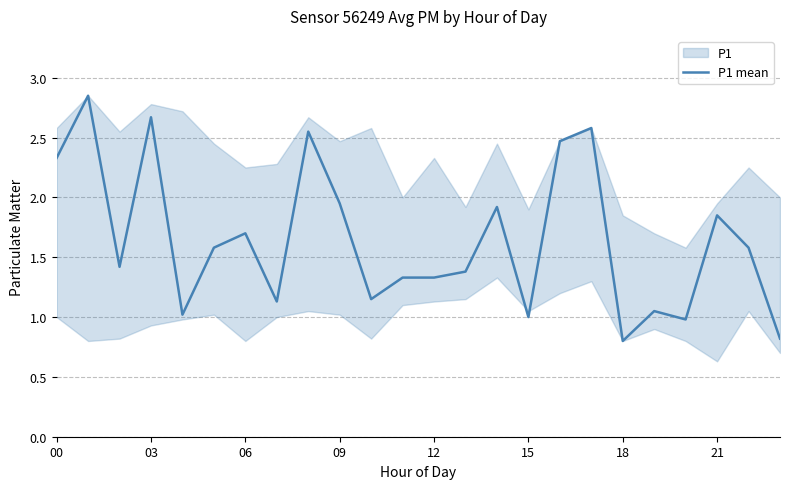

How many interior local peaks (higher than both neighbors) does the data have?

8